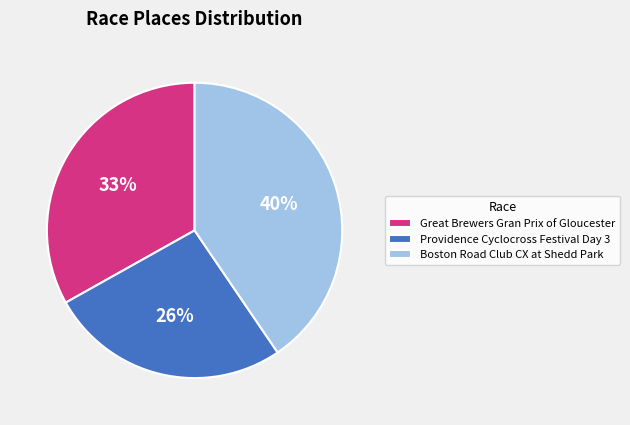

Which category has the smallest portion of the pie?

Providence Cyclocross Festival Day 3